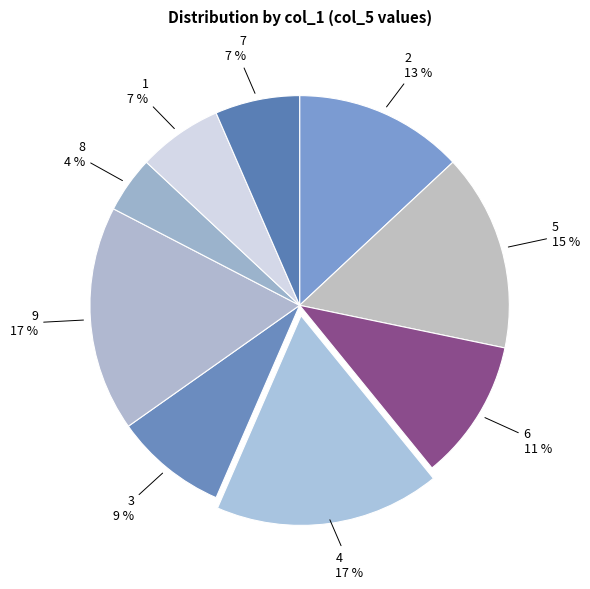

Which category has the smallest portion of the pie?

8